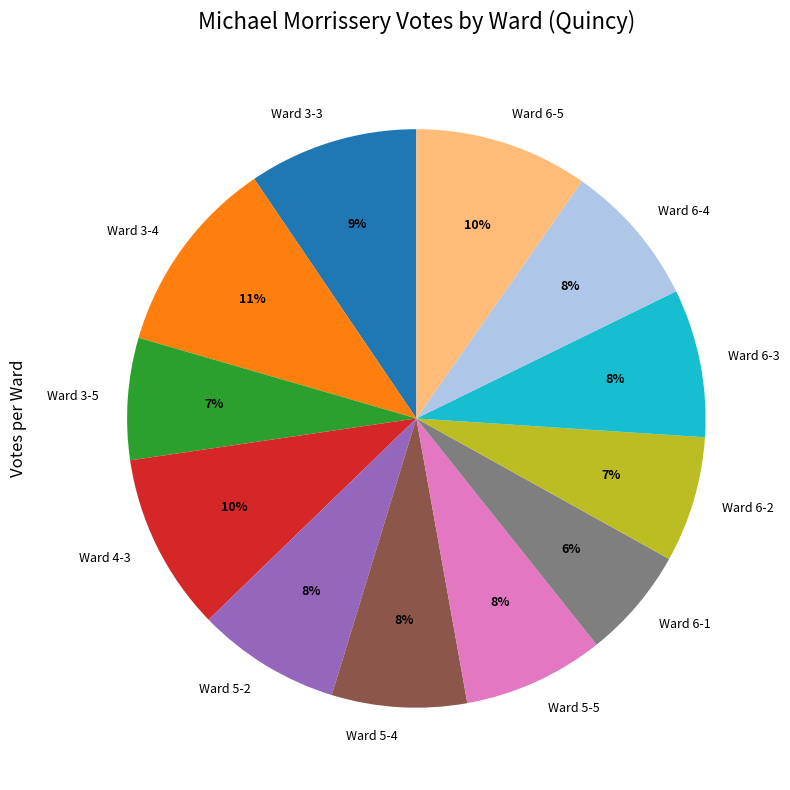

Does Ward 6-5 account for over 50% of the chart?

No